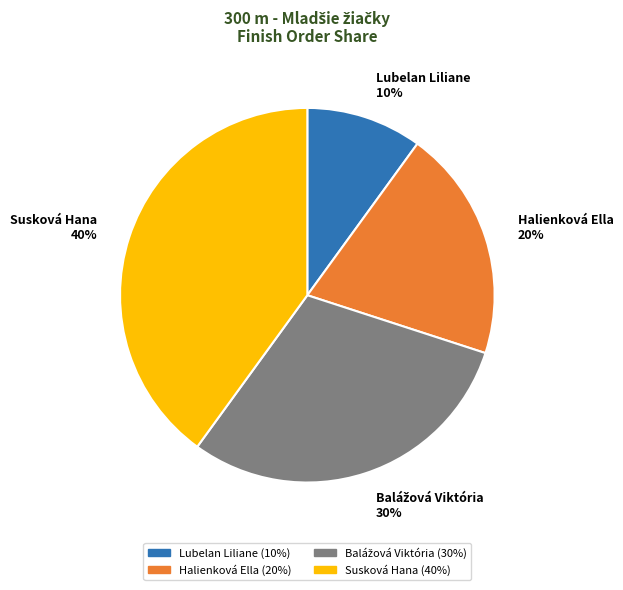

Is Susková Hana the majority of the pie?

No